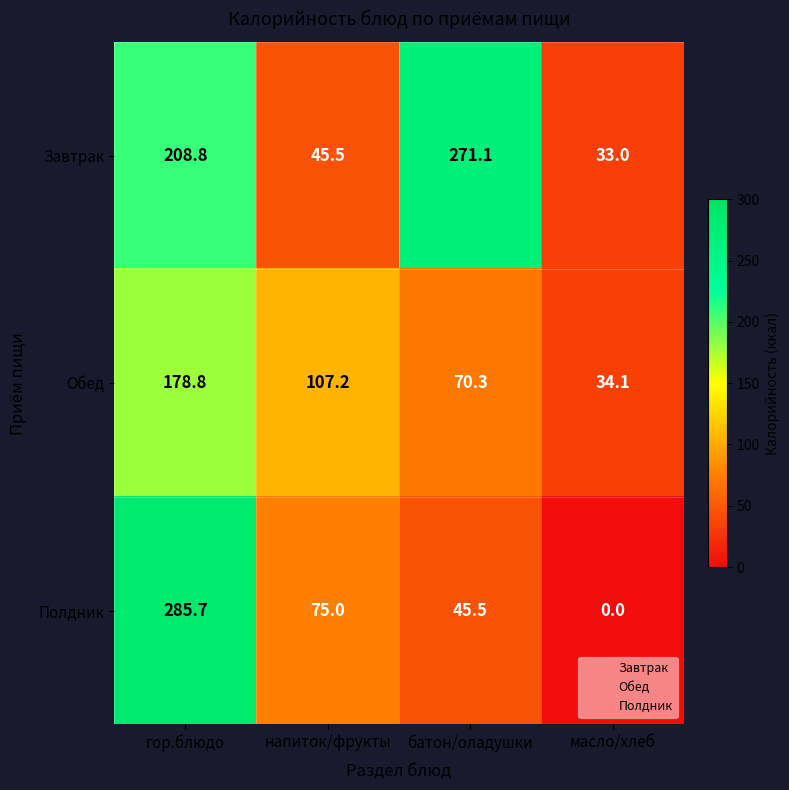

Which category has the lowest value across all series?

масло/хлеб